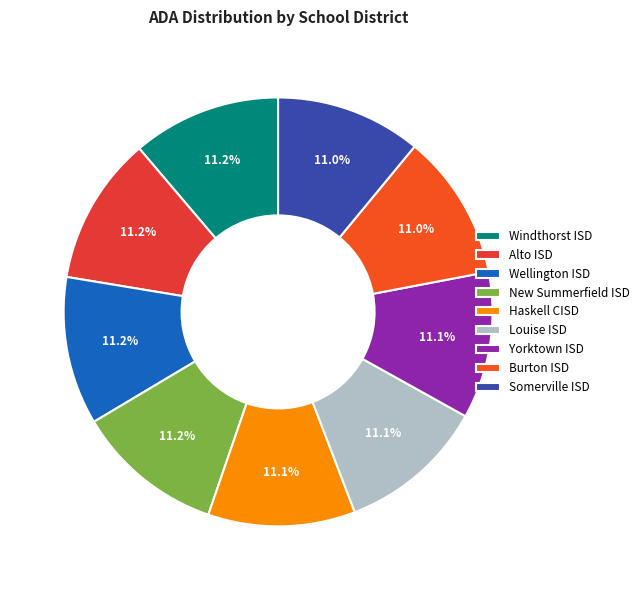

Approximately how many times larger is the value at Wellington ISD compared to Louise ISD?

1.0